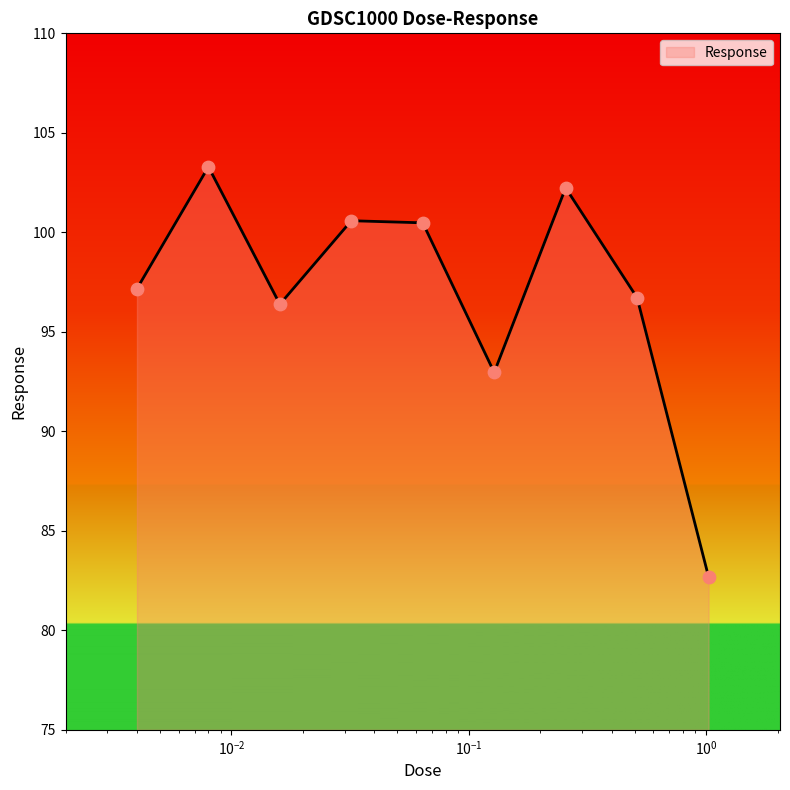

What is the smallest value displayed?

82.7